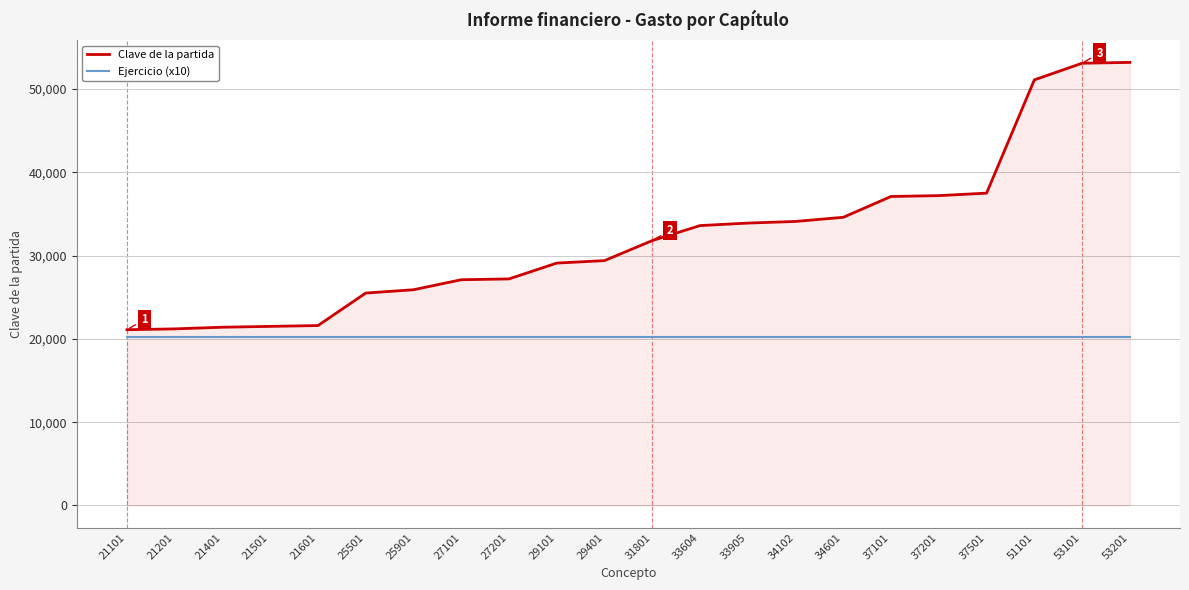

What are all the series names shown in the legend?

Clave de la partida, Ejercicio (x10)